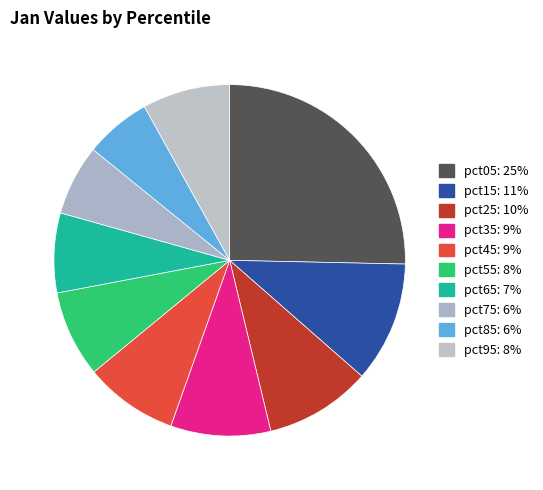

Which category has the smallest portion of the pie?

pct85